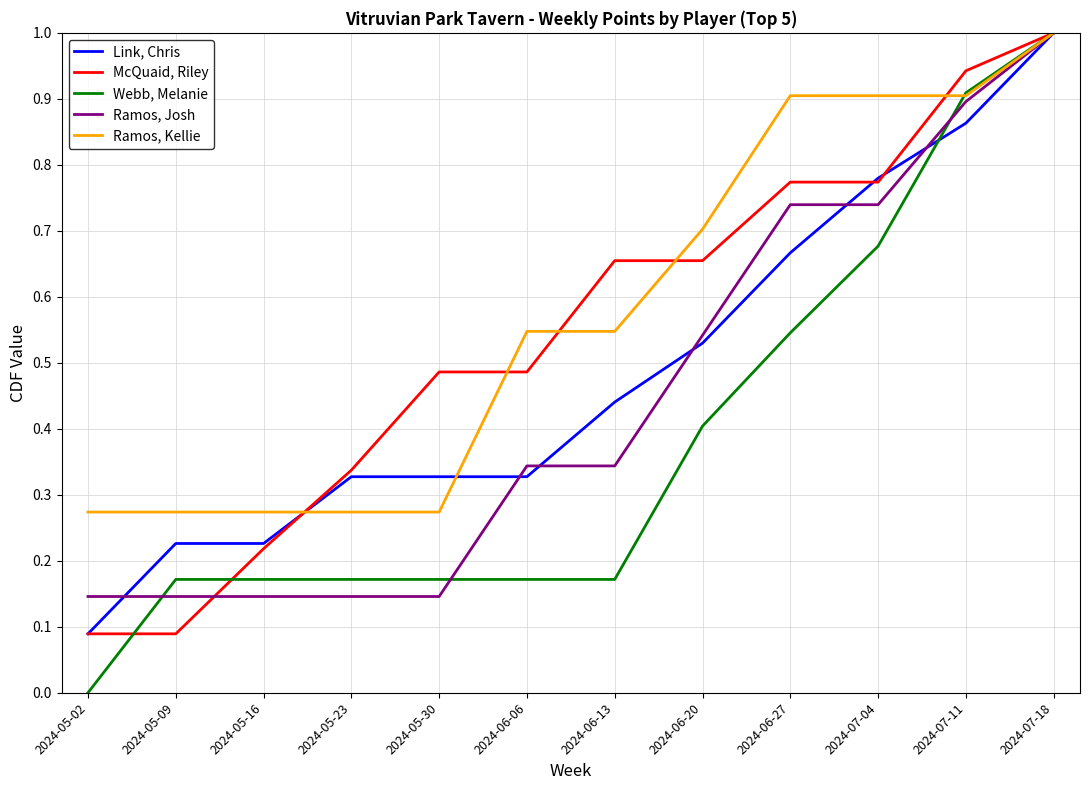

Rank the series by their average value, from lowest to highest.

Webb, Melanie, Ramos, Josh, Link, Chris, McQuaid, Riley, Ramos, Kellie